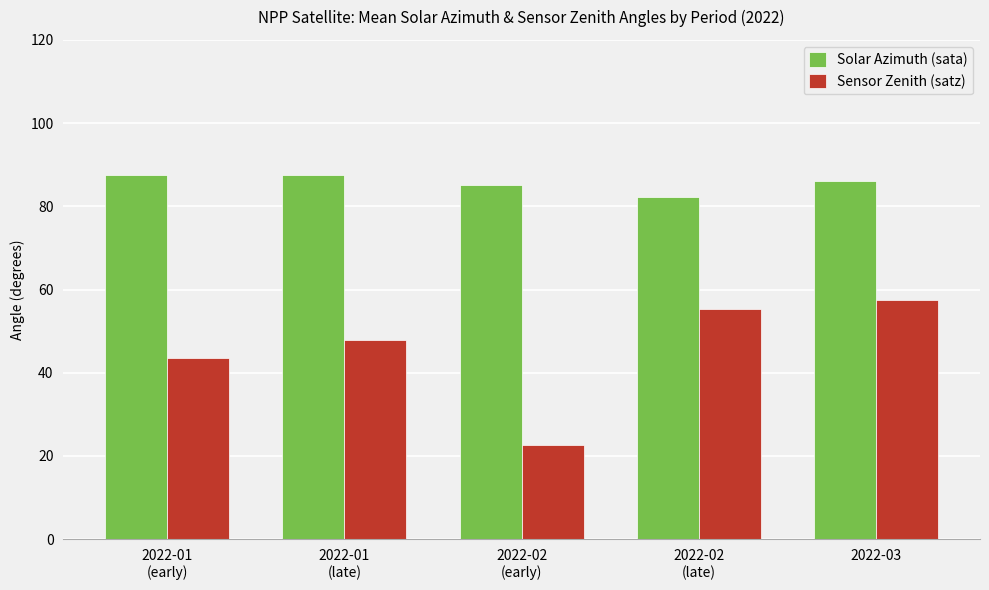

True or false: Sensor Zenith (satz) has a value of 57.4 at 2022-03.

True